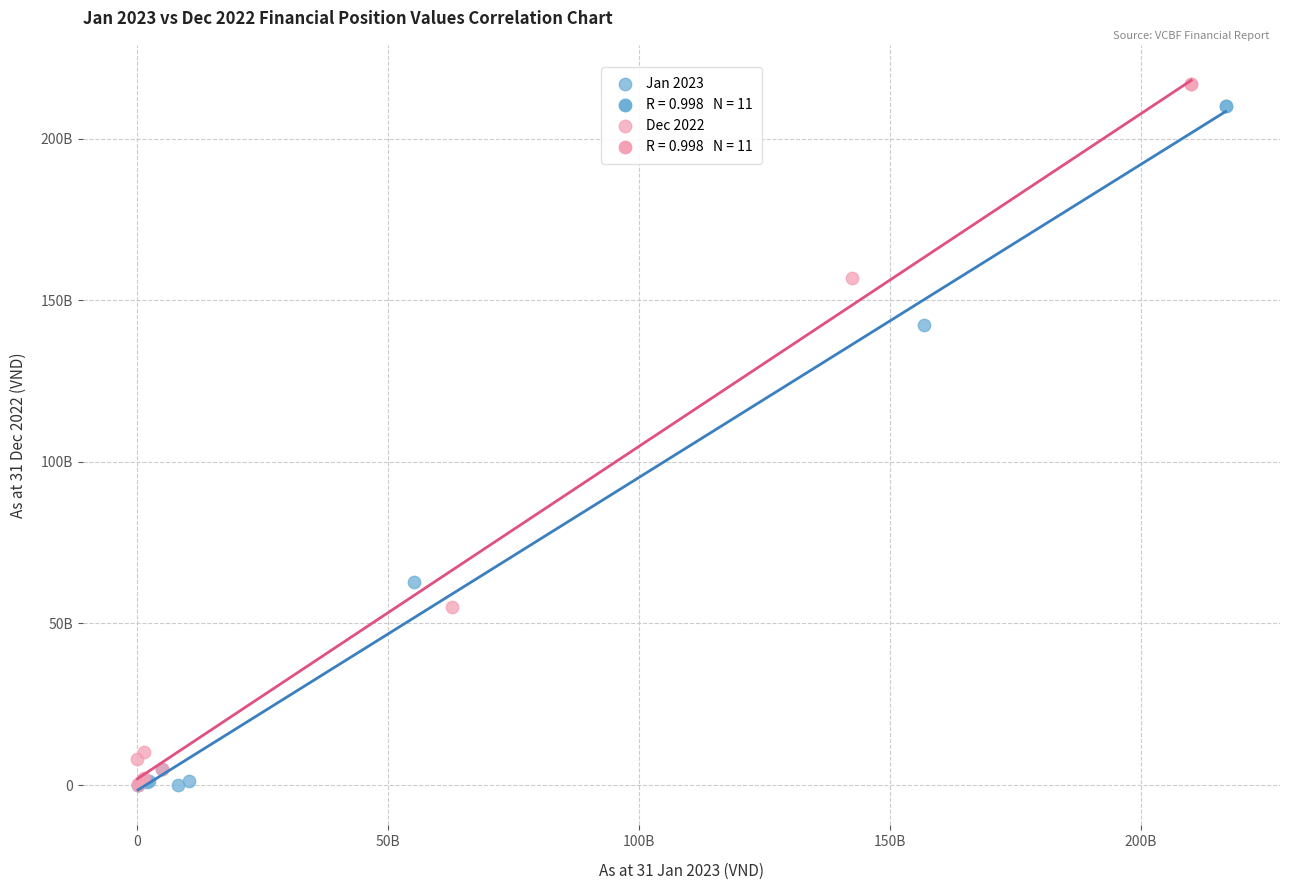

Which series has the widest spread of Y values?

Dec 2022